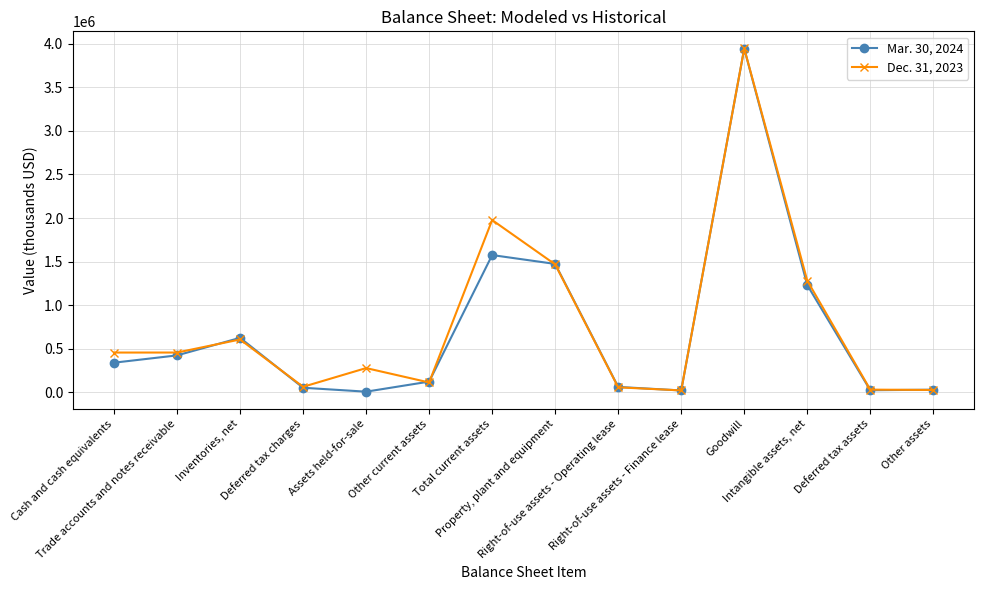

Is the value of Mar. 30, 2024 at Goodwill greater than the value of Dec. 31, 2023 at Deferred tax charges?

Yes